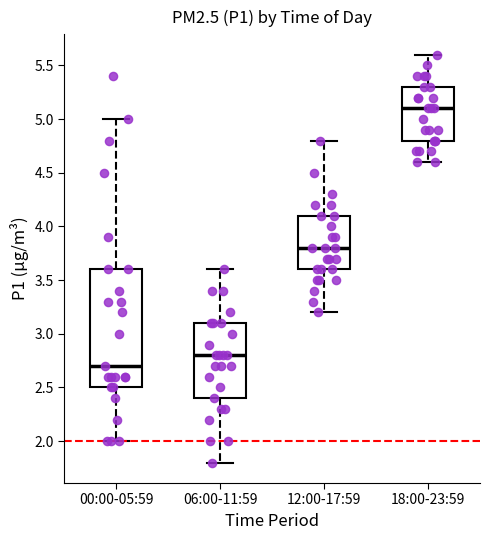

Reading left to right, read every box against the y-axis: the position of its median line, the range the box covers, and the ends of its whiskers. The values are not printed on the chart, so give them approximately, as read against the axis.

00:00-05:59: median 2.7, box 2.5 to 3.6, whiskers 2.0 to 5.0
06:00-11:59: median 2.8, box 2.4 to 3.1, whiskers 1.8 to 3.6
12:00-17:59: median 3.8, box 3.6 to 4.1, whiskers 3.2 to 4.8
18:00-23:59: median 5.1, box 4.8 to 5.3, whiskers 4.6 to 5.6